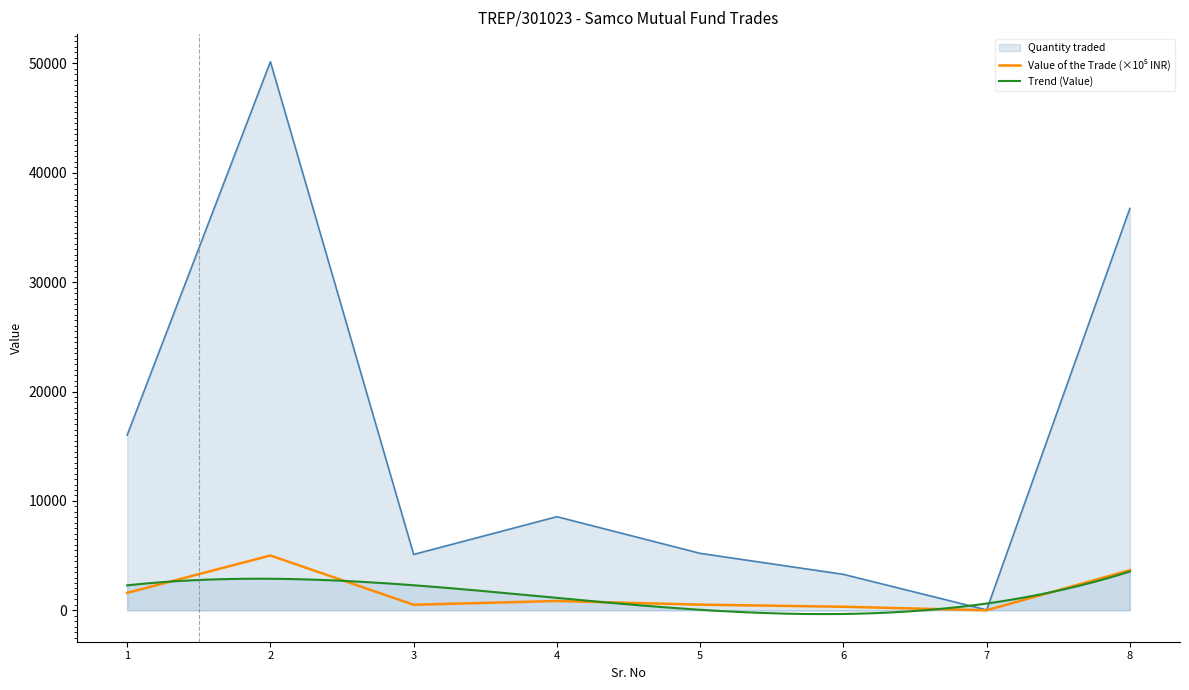

At which label does Quantity traded reach its peak?

2